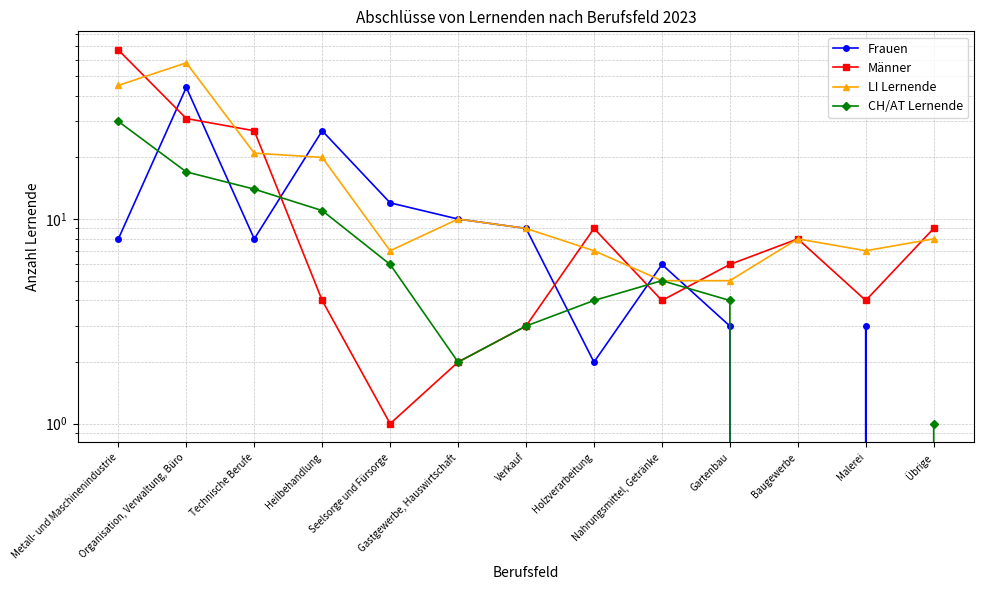

Which series ends up on top after the final intersection of LI Lernende and Männer?

Männer